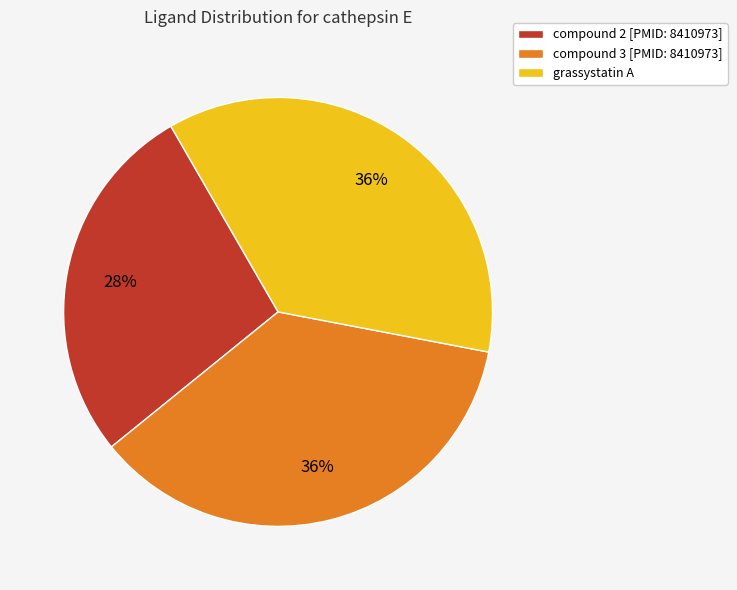

To the nearest percent, what is the combined percentage of compound 3 [PMID: 8410973] and grassystatin A?

72%